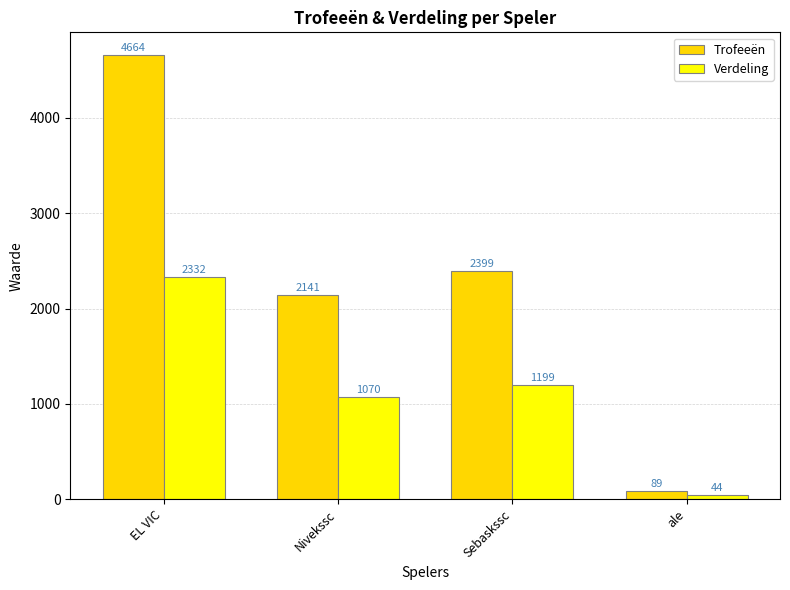

Is it true that Verdeling equals 44 at ale?

True